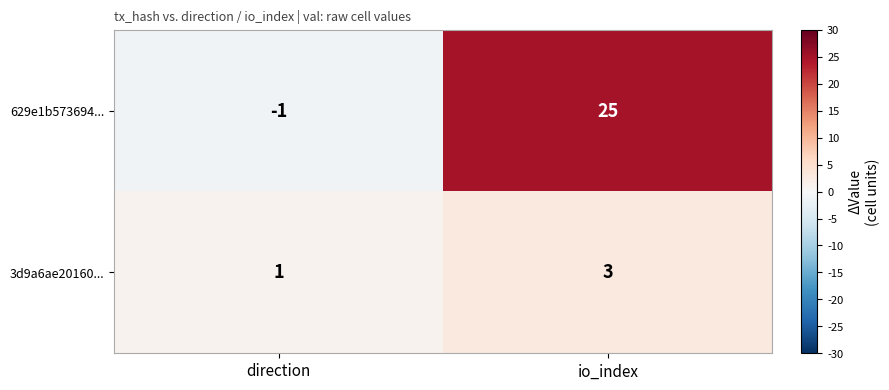

Is it true that 3d9a6ae20160... equals 0 at direction?

False